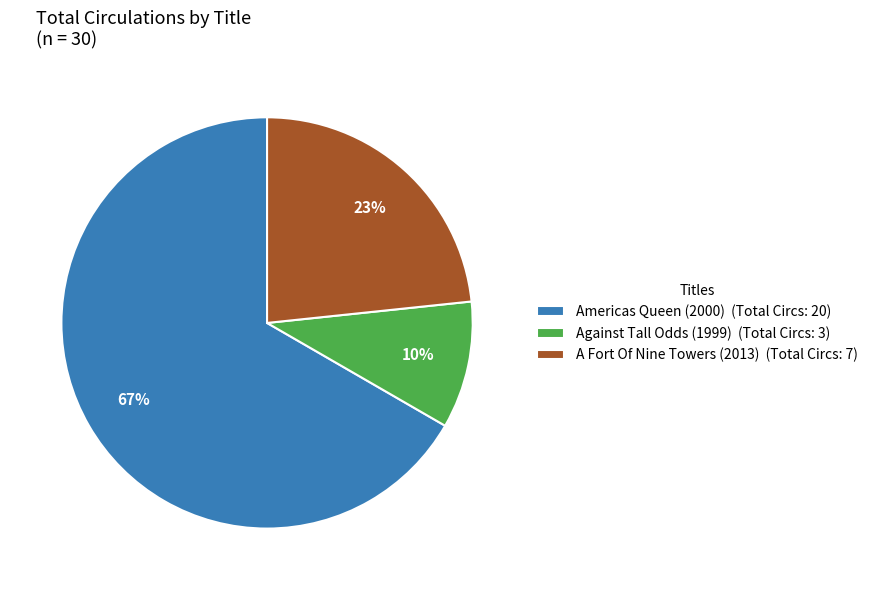

To the nearest percent, what is the difference between the largest and smallest slice percentages?

57%